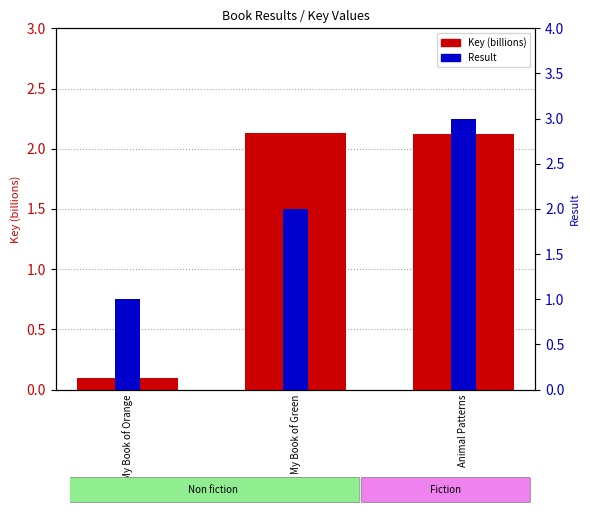

At which label does Key (billions) first exceed 2?

My Book of Green